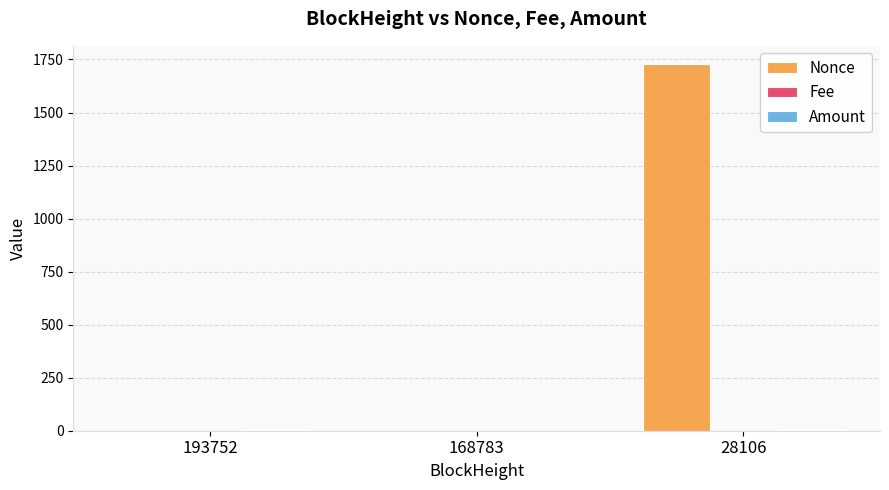

Which series changed the most between 193752 and 28106?

Nonce